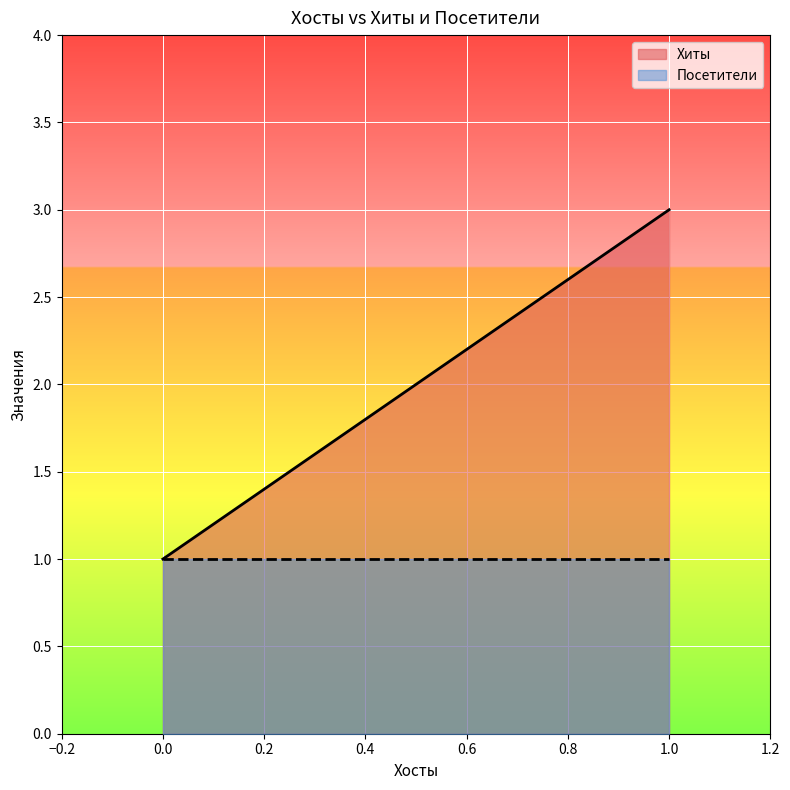

What is the change in value from 0 to 1?

+2